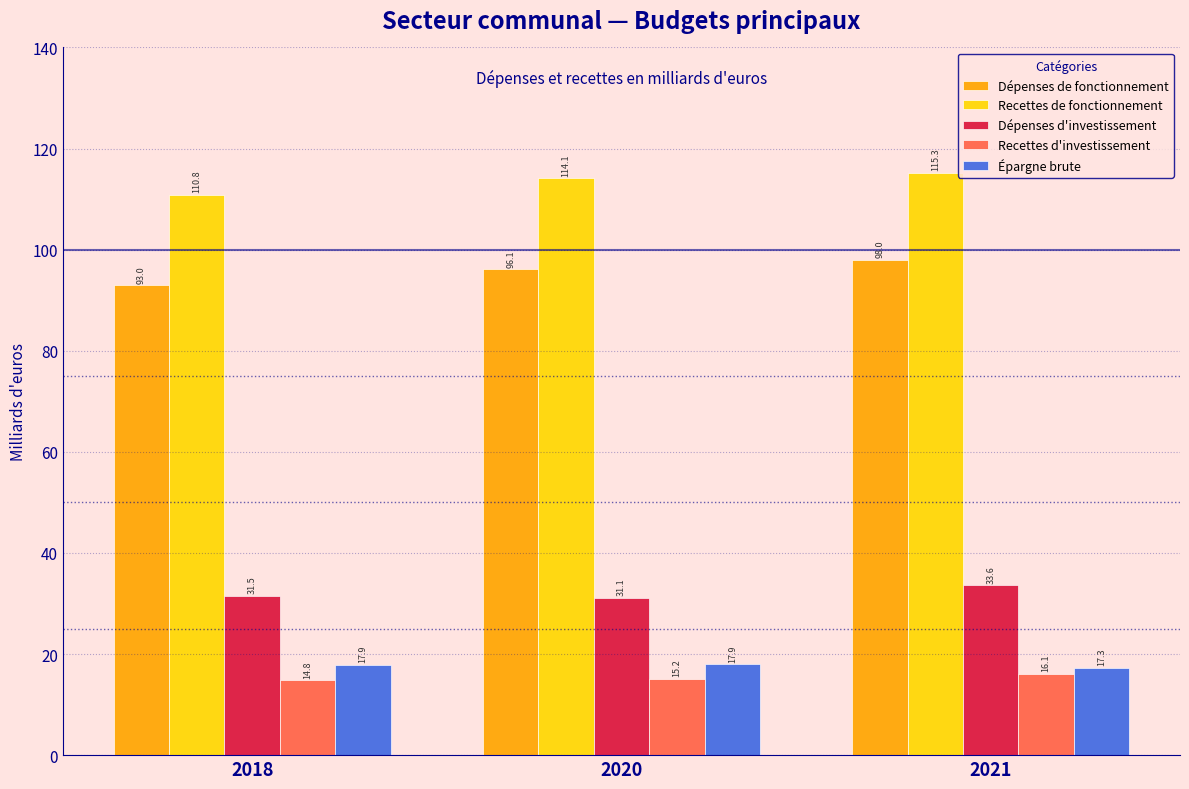

True or false: Dépenses d'investissement has a value of 16.6 at 2021.

False